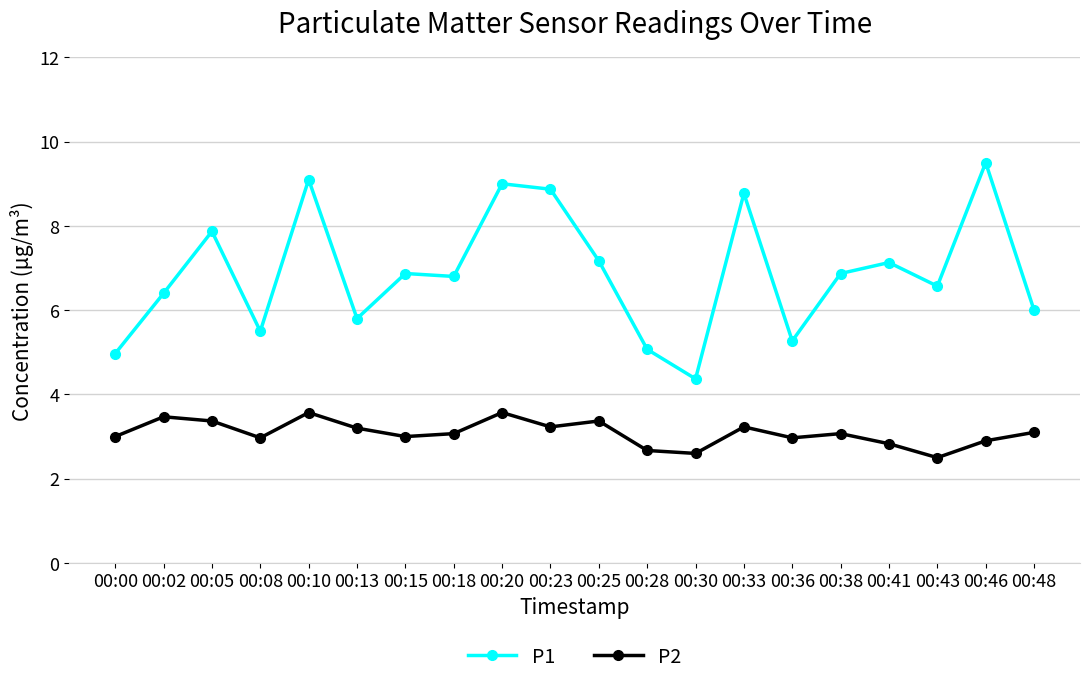

What is the sum of the P1 values at 00:33 and 00:38?

15.6